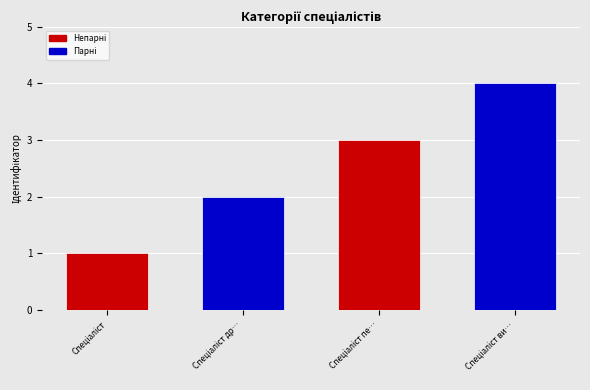

At which label is the value closest to 2?

Спеціаліст другої категорії